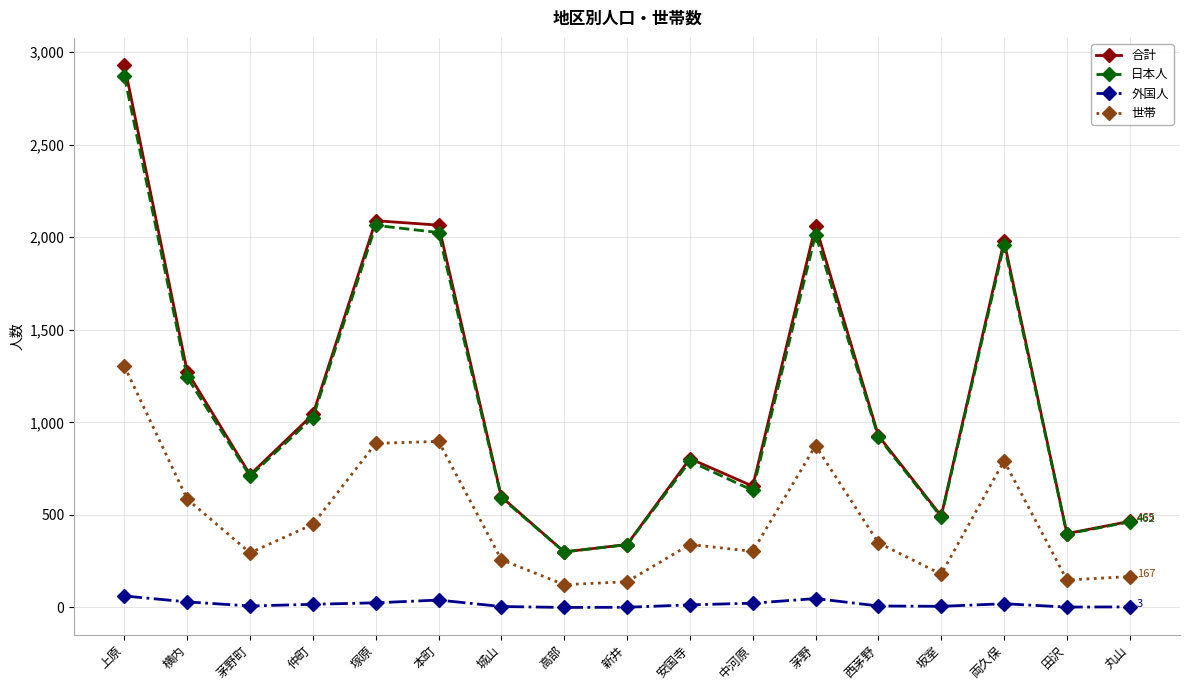

What value does the 合計 series have at 茅野, to the nearest 100?

2100